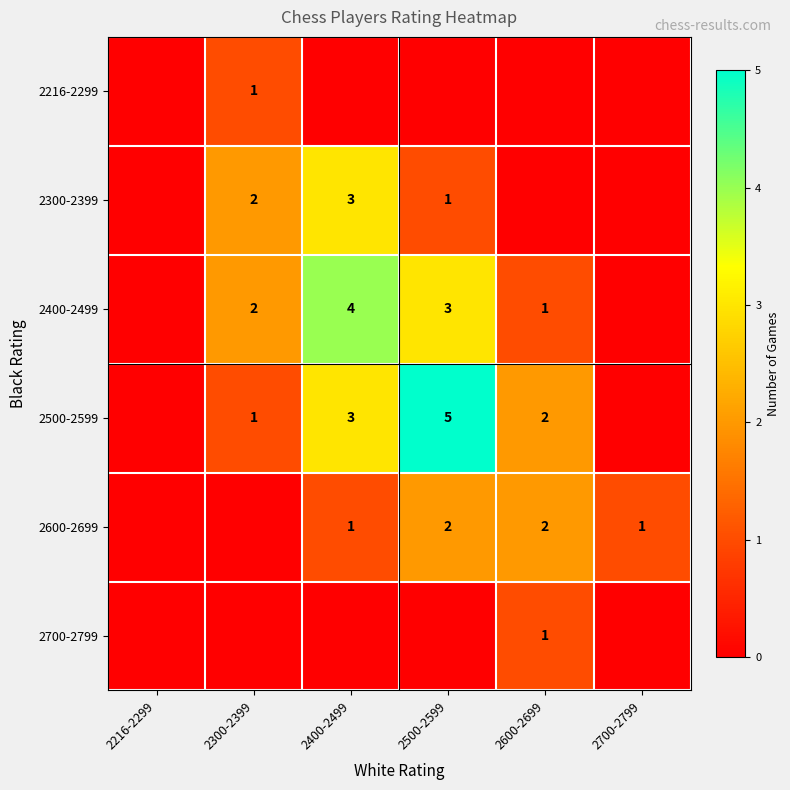

What is the sum of the 2400-2499 values at 2500-2599 and 2600-2699?

4